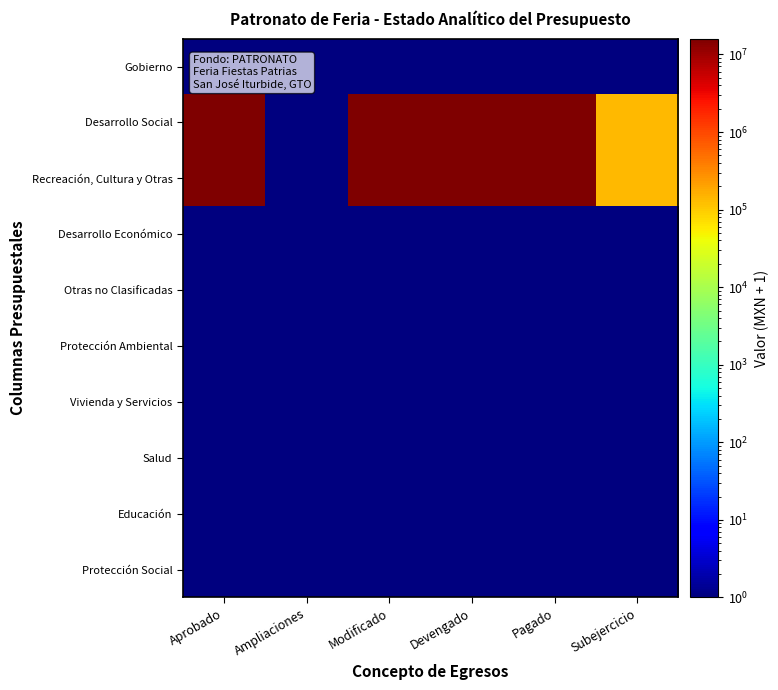

Between Ampliaciones and Pagado, which series saw the biggest shift?

Desarrollo Social